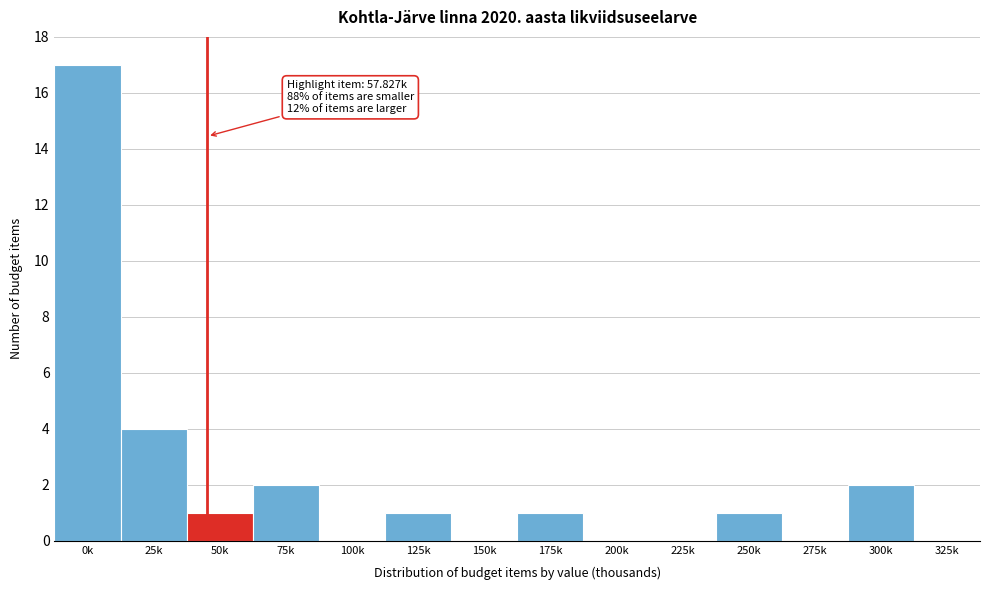

Reading right to left, what are all the values shown in this chart?

325k=0	300k=2	275k=0	250k=1	225k=0	200k=0	175k=1	150k=0	125k=1	100k=0	75k=2	50k=1	25k=4	0k=17